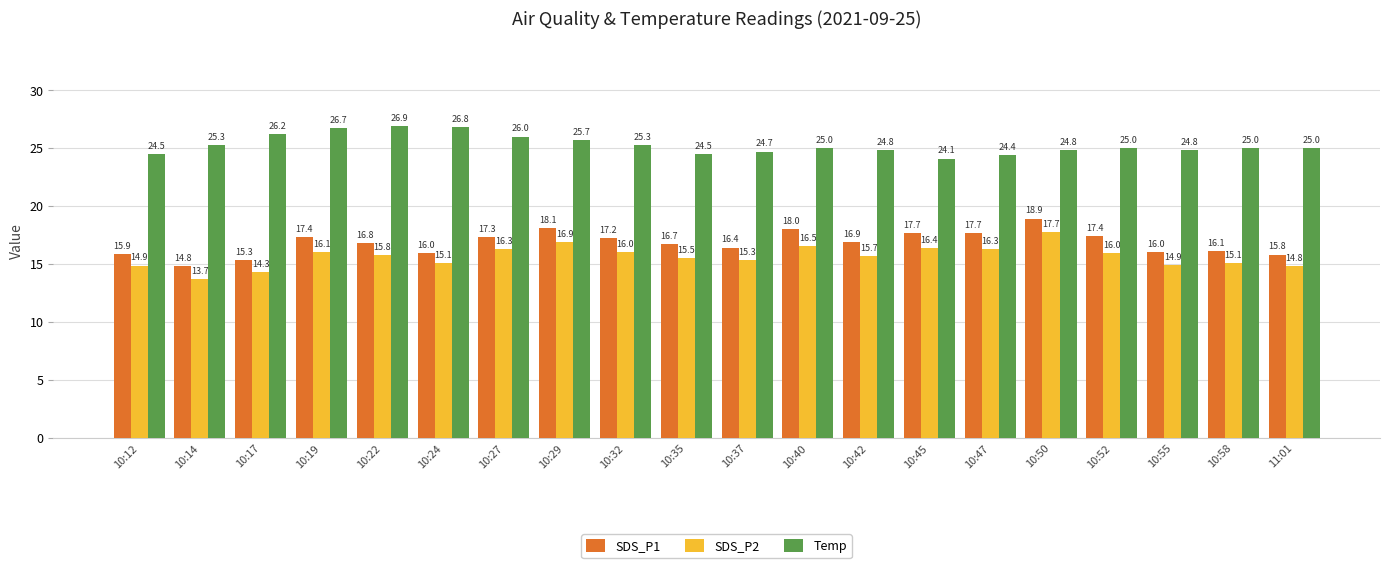

At how many categories does at least one series exceed 24?

20